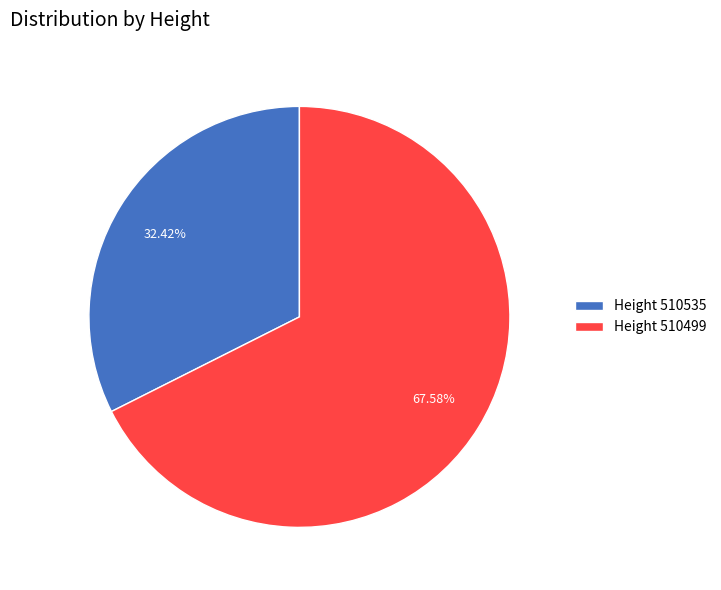

Is the sum of Height 510535 and Height 510499 greater than half?

Yes